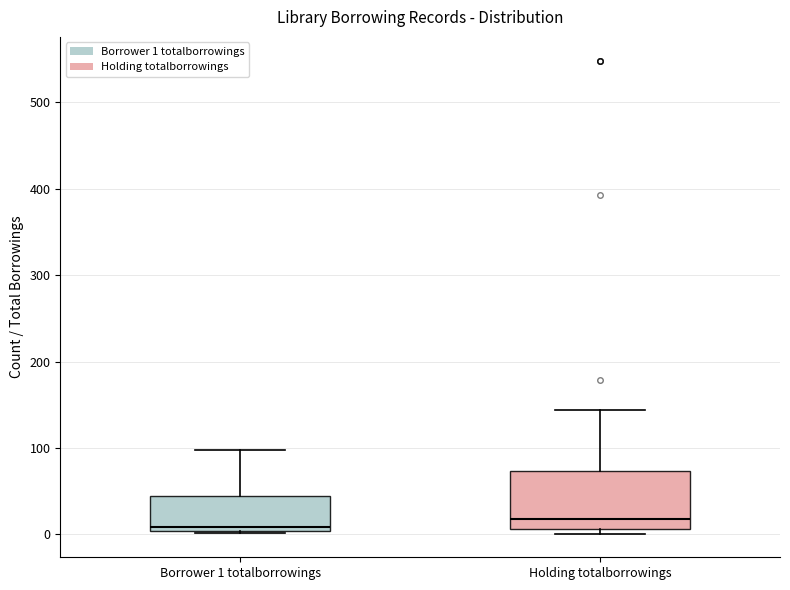

Reading left to right, read every box against the y-axis: the position of its median line, the range the box covers, and the ends of its whiskers. The values are not printed on the chart, so give them approximately, as read against the axis.

Borrower 1 totalborrowings: median 10, box 0 to 50, whiskers 0 to 100
Holding totalborrowings: median 20, box 10 to 70, whiskers 0 to 140